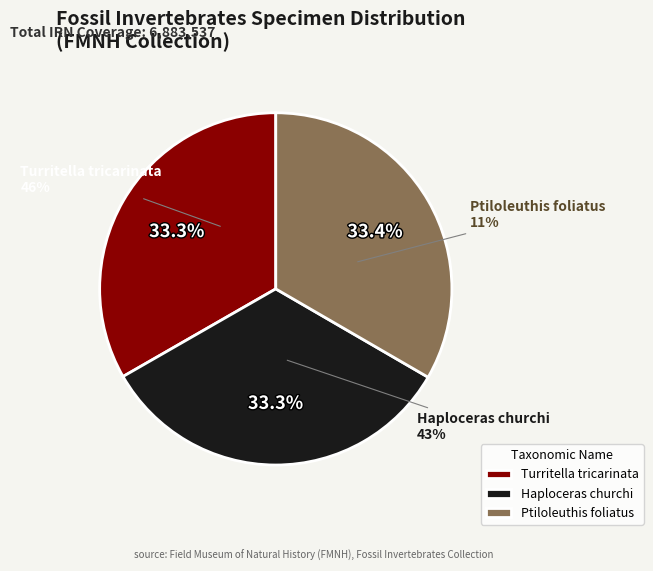

What portion of the pie excludes Haploceras churchi?

66.7%